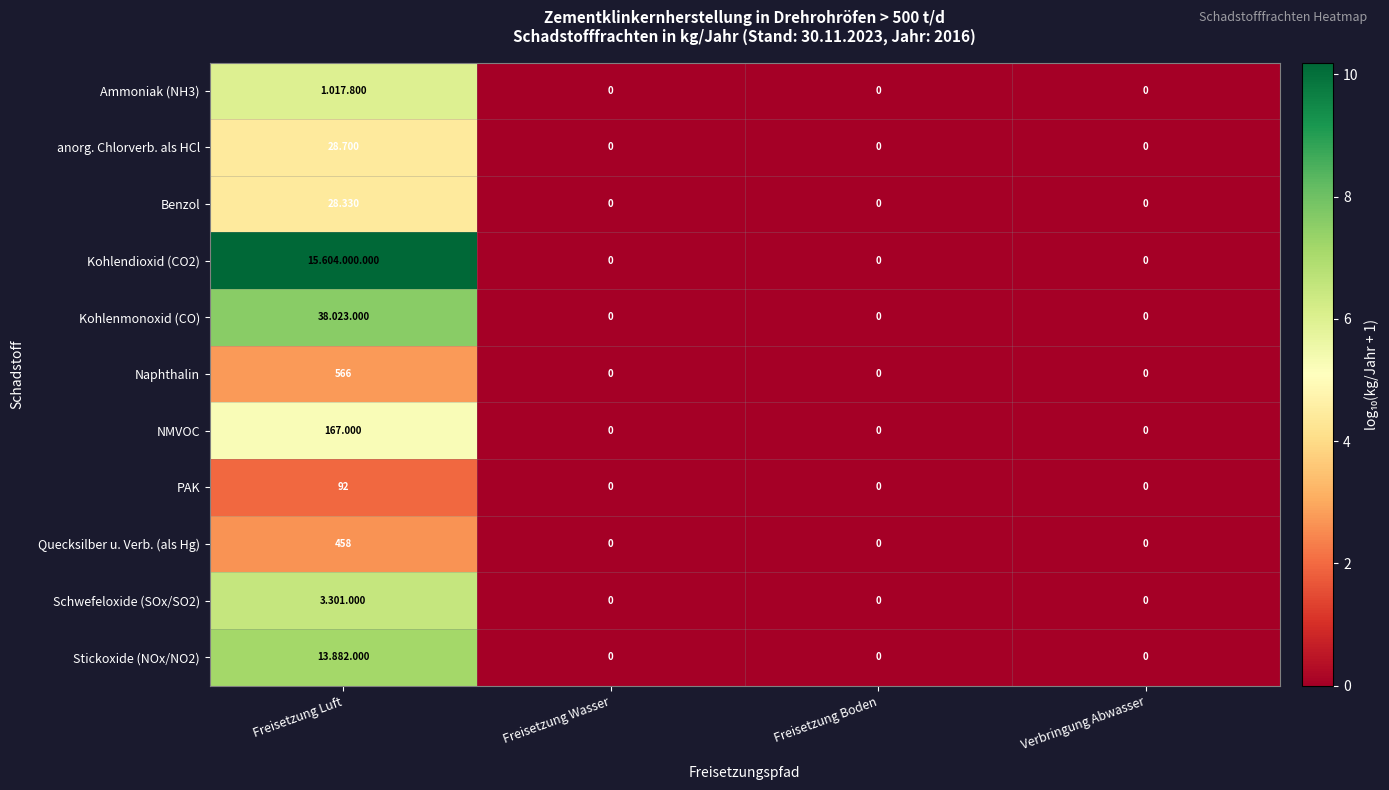

How many data points in NMVOC are above 0?

1